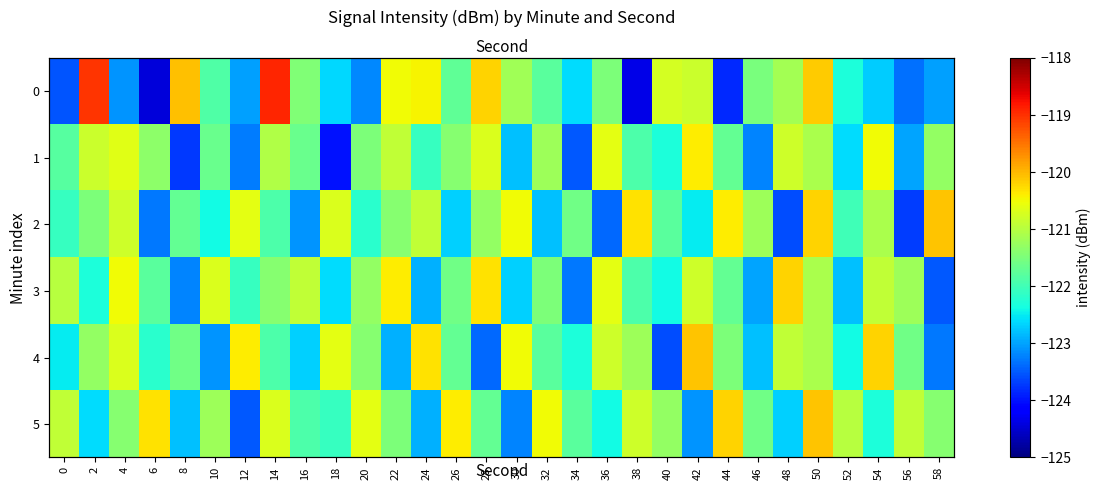

What is the sum of the 4 values at 28 and 12?

-243.8